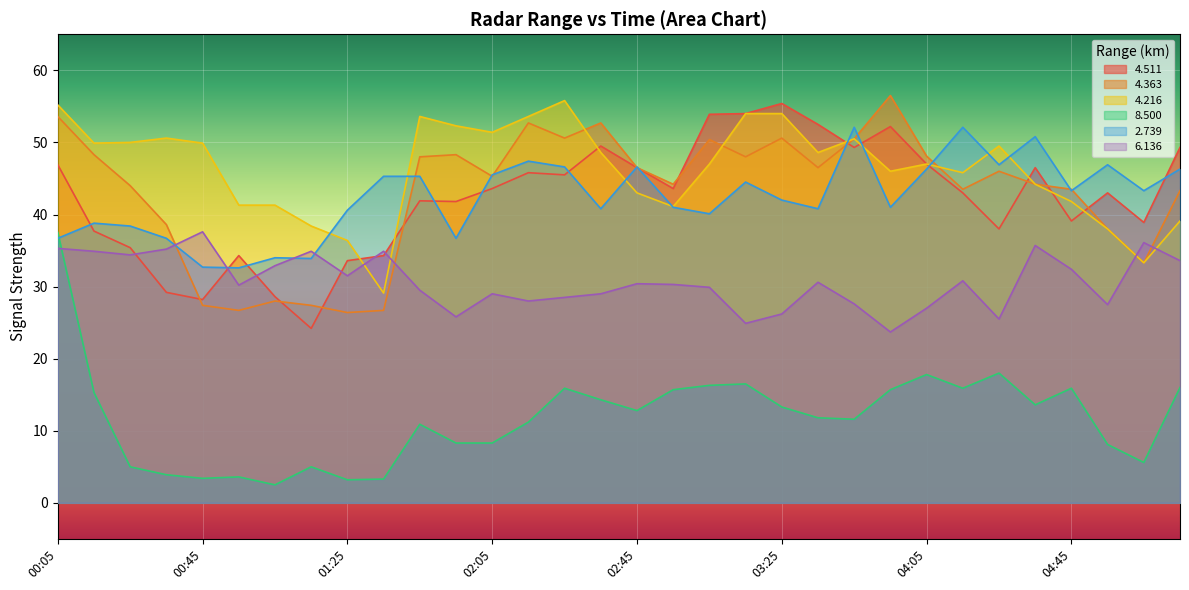

Which series changed the most between 00:15 and 03:25?

  4.511